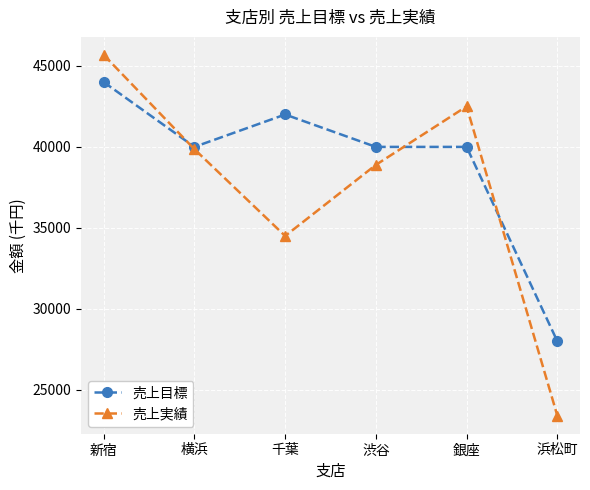

What is the label of the 5th point from the left?

銀座